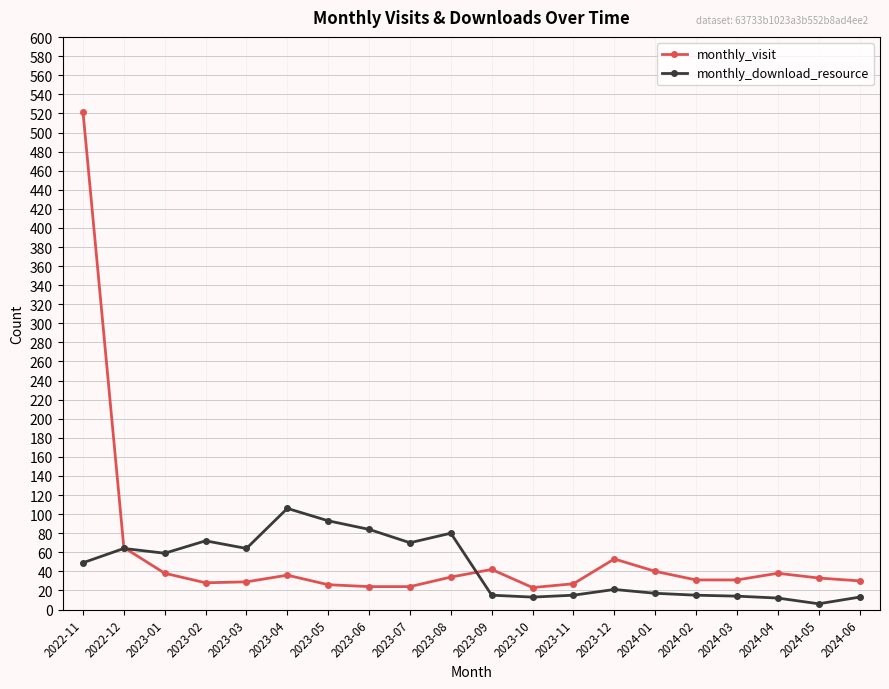

What is the label of the 7th point from the left?

2023-05